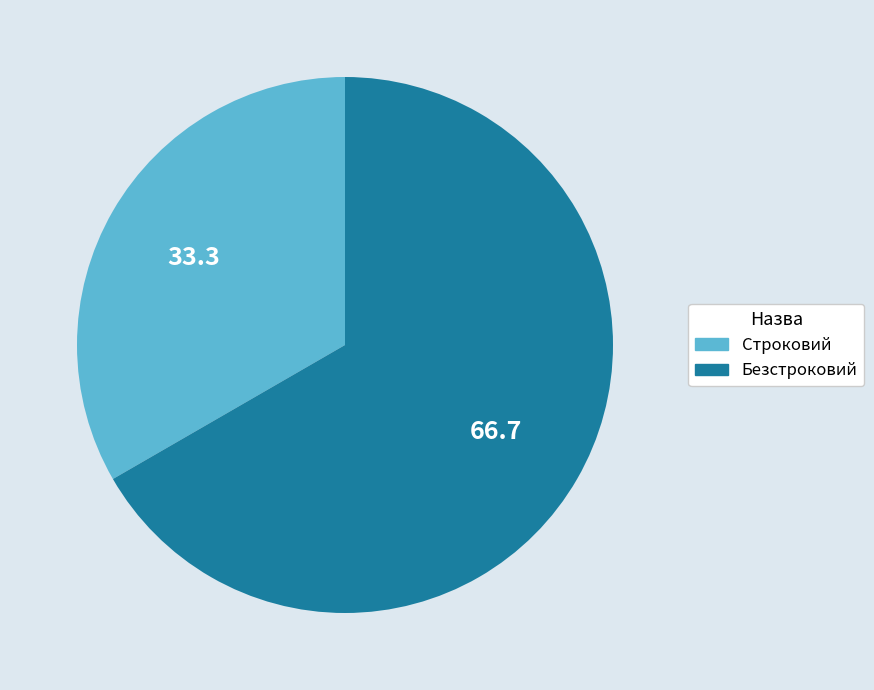

Count the number of slices in the pie.

2